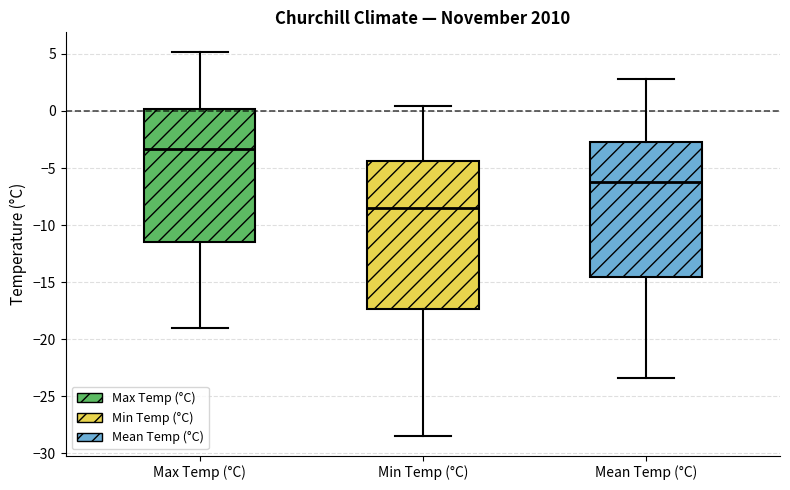

Reading left to right, transcribe this box plot: for each box, give where its median line is, the range the box spans, and where its two whiskers end, as read against the y-axis. The values are not printed on the chart, so give them approximately, as read against the axis.

Max Temp (°C): median -3.5, box -11.5 to 0.0, whiskers -19.0 to 5.0
Min Temp (°C): median -8.5, box -17.5 to -4.5, whiskers -28.5 to 0.5
Mean Temp (°C): median -6.0, box -14.5 to -2.5, whiskers -23.5 to 3.0